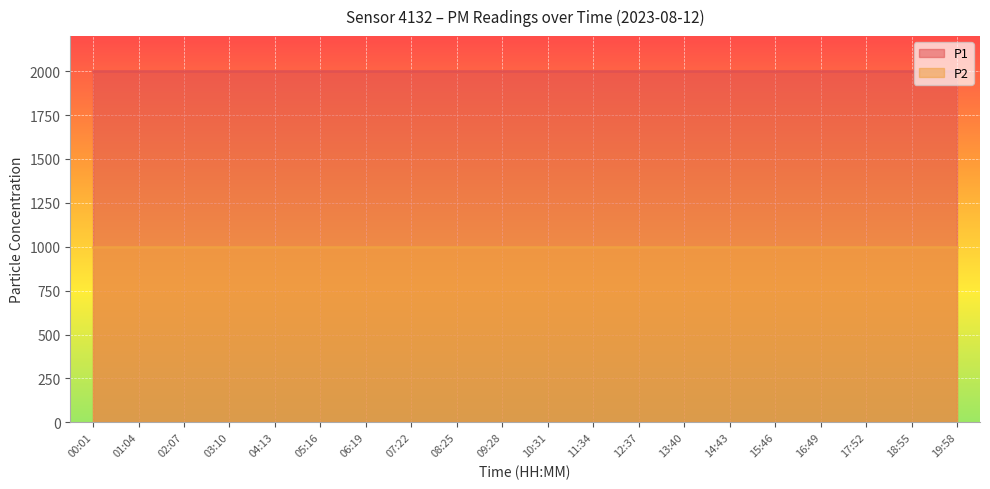

True or false: P2 and P1 cross at least once.

False